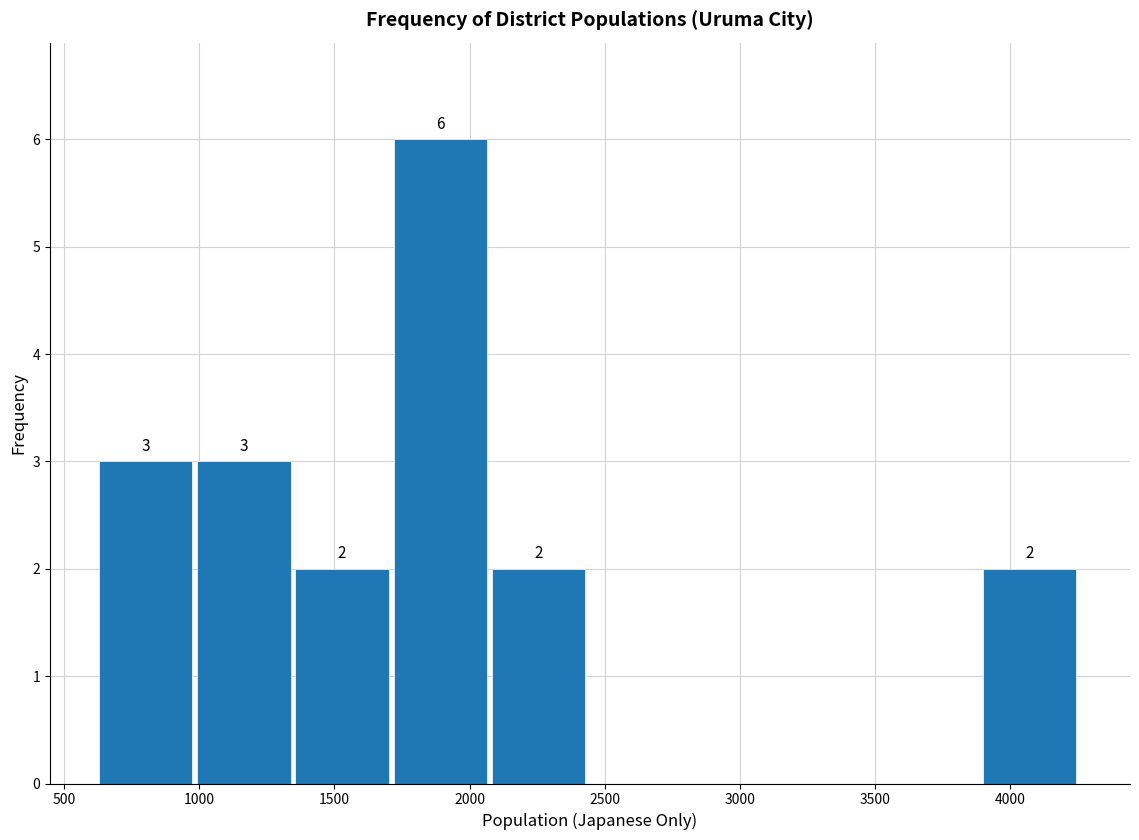

Which range on the x-axis has the tallest bar?

1700 to 2100